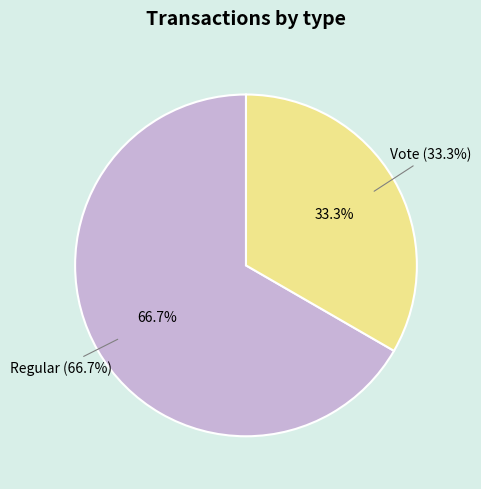

To the nearest percent, what is the difference between the largest and smallest slice percentages?

33%